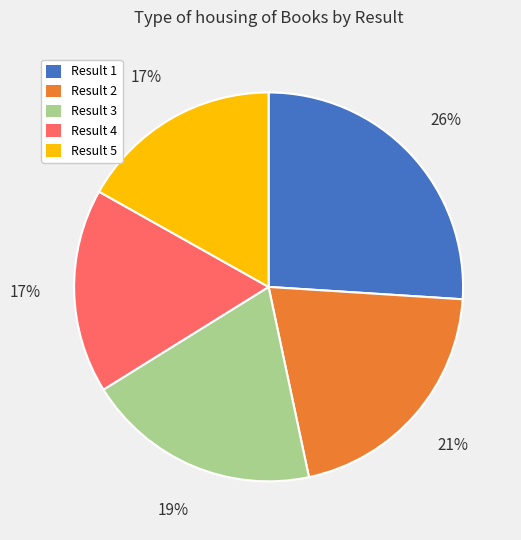

To the nearest percent, what is the average slice percentage?

20%